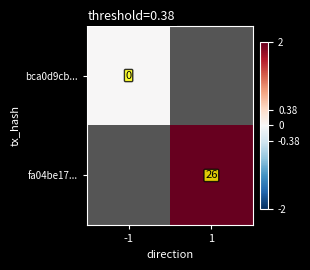

The value of fa04be17... at 1 is 45. True or false?

False